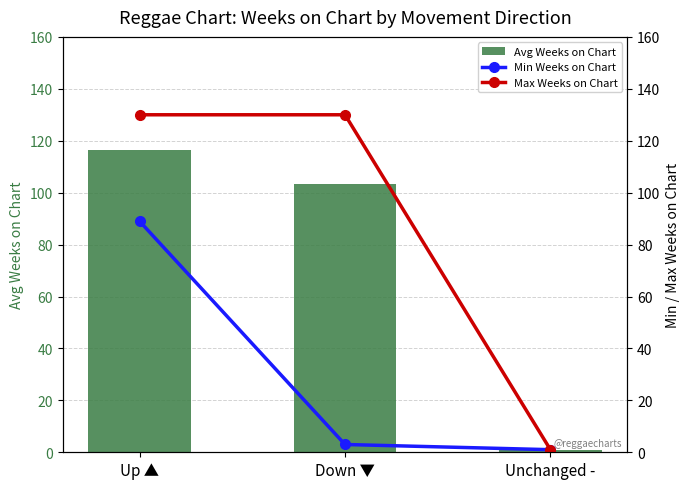

Reading right to left, list all the values displayed in this chart.

Avg Weeks on Chart: 1.0	103.4	116.4
Min Weeks on Chart: 1.0	3.0	89.0
Max Weeks on Chart: 1.0	130.0	130.0